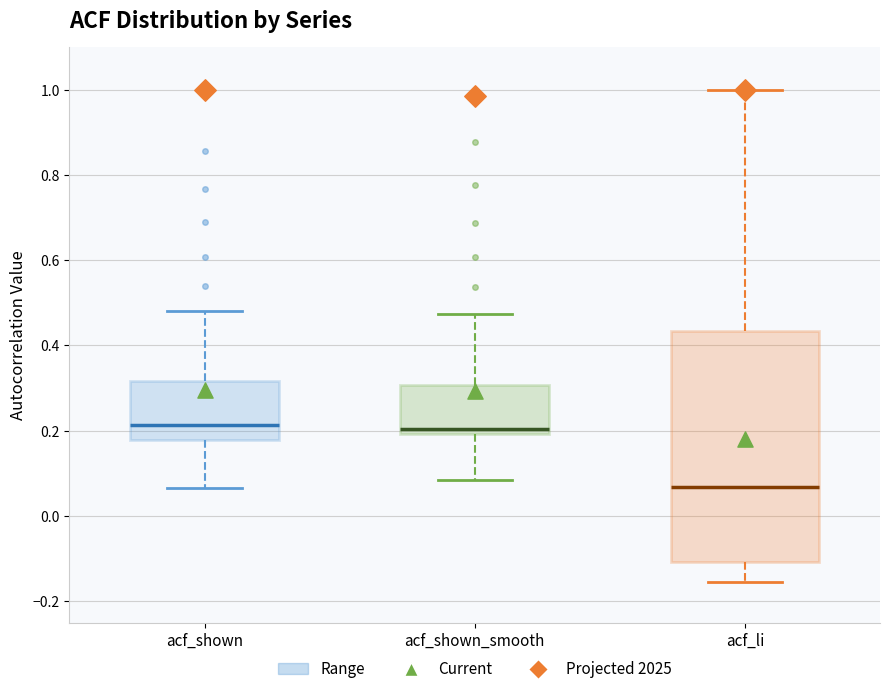

Reading left to right, read every box against the y-axis: the position of its median line, the range the box covers, and the ends of its whiskers. The values are not printed on the chart, so give them approximately, as read against the axis.

acf_shown: median 0.22, box 0.18 to 0.32, whiskers 0.06 to 0.48
acf_shown_smooth: median 0.20 (just above the box's lower edge), box 0.20 to 0.30, whiskers 0.08 to 0.48
acf_li: median 0.06, box -0.10 to 0.44, whiskers -0.16 to 1.00